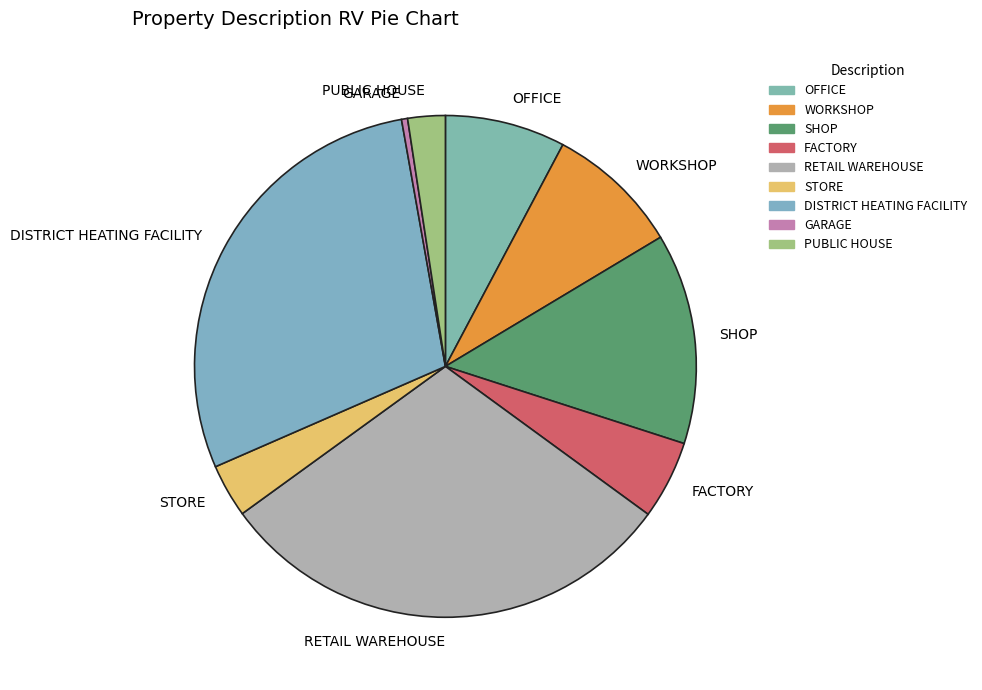

Is the sum of GARAGE and RETAIL WAREHOUSE greater than half?

No